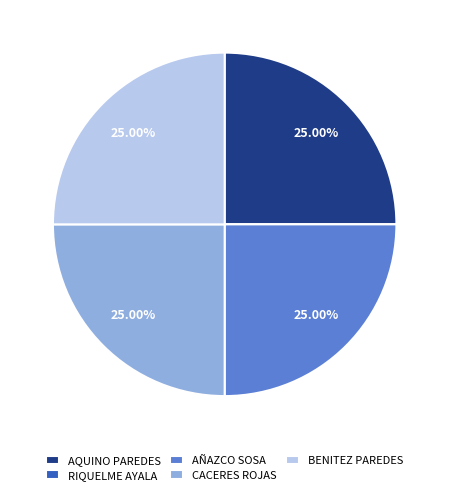

Is there any slice that represents more than half of the pie?

No